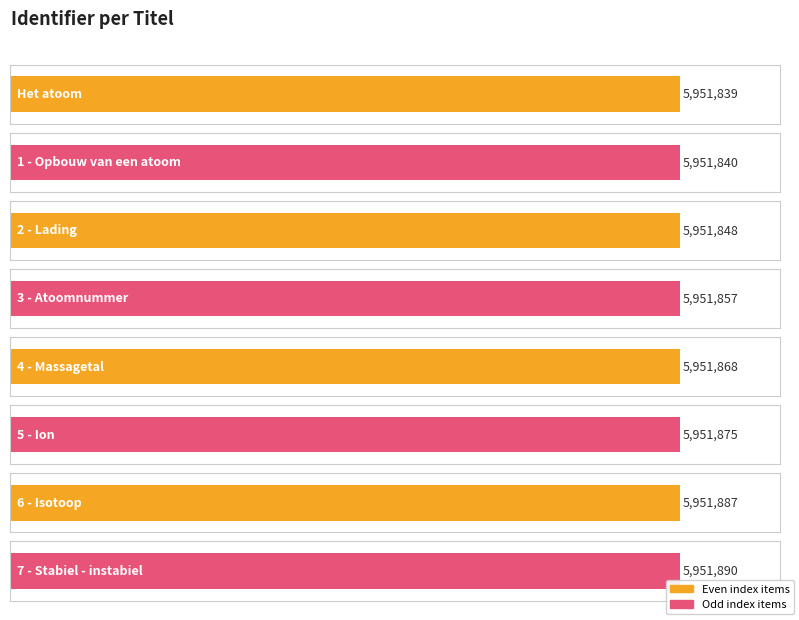

Rank the categories by value from lowest to highest.

Het atoom, 1 - Opbouw van een atoom, 2 - Lading, 3 - Atoomnummer, 4 - Massagetal, 5 - Ion, 6 - Isotoop, 7 - Stabiel - instabiel